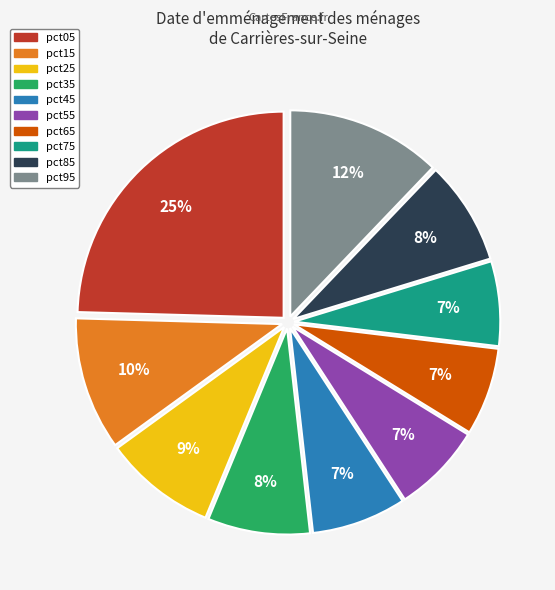

What is the largest slice in the pie chart?

pct05